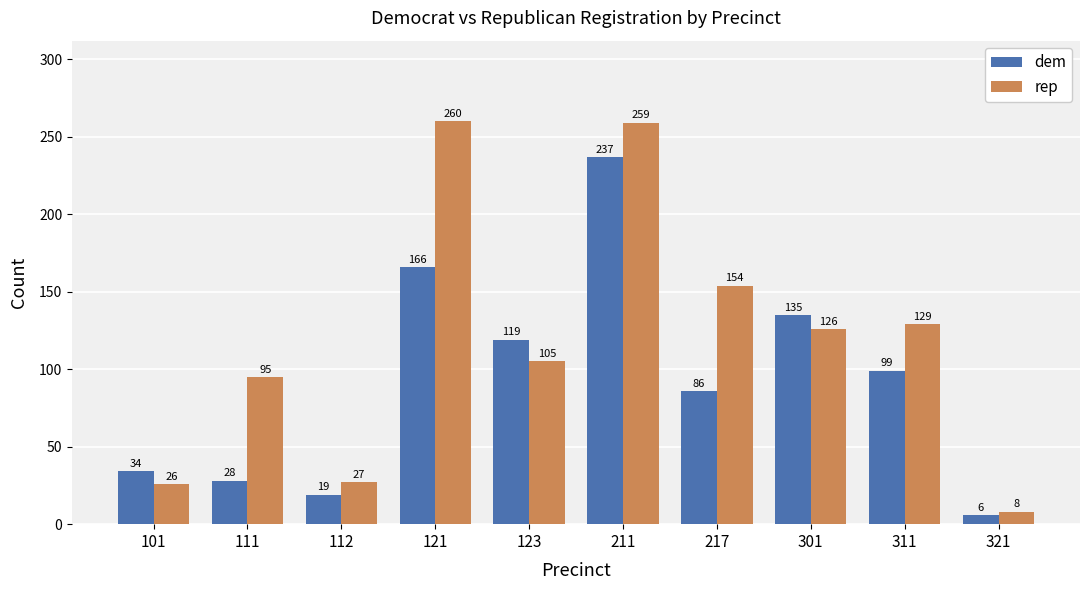

Reading left to right, extract all data points from this chart.

dem: 34	28	19	166	119	237	86	135	99	6
rep: 26	95	27	260	105	259	154	126	129	8